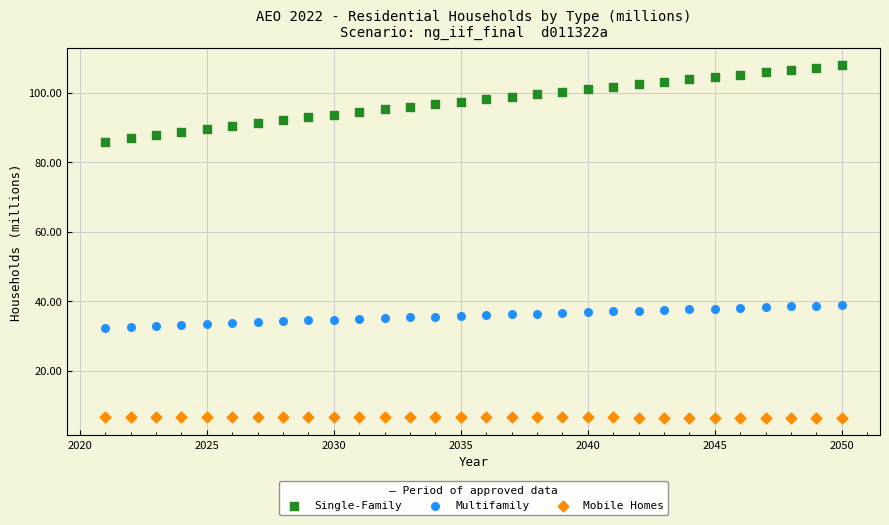

Which series reaches the maximum Y coordinate?

Single-Family